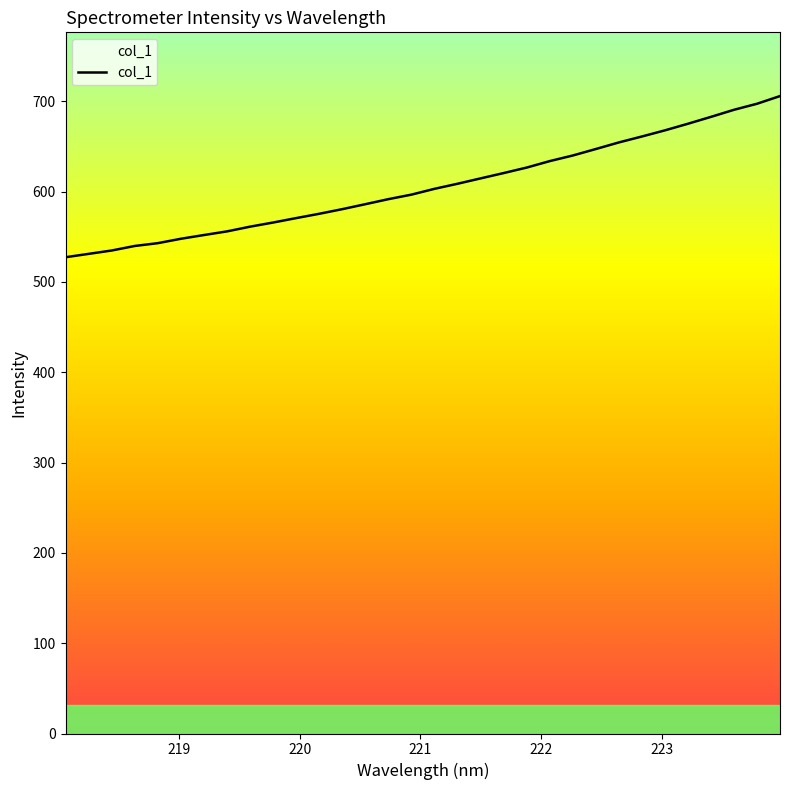

How many lines are shown in the chart?

1